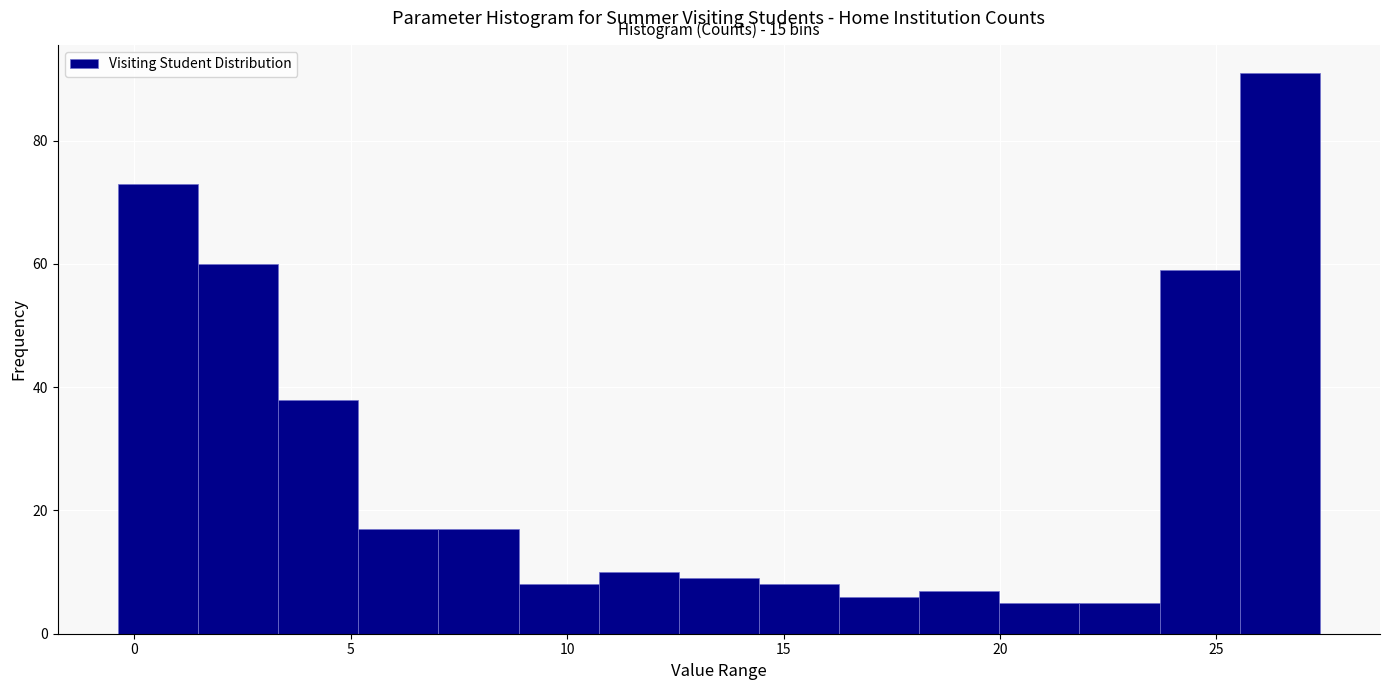

Read against the x-axis, roughly where is the centre of the tallest bar?

26.5